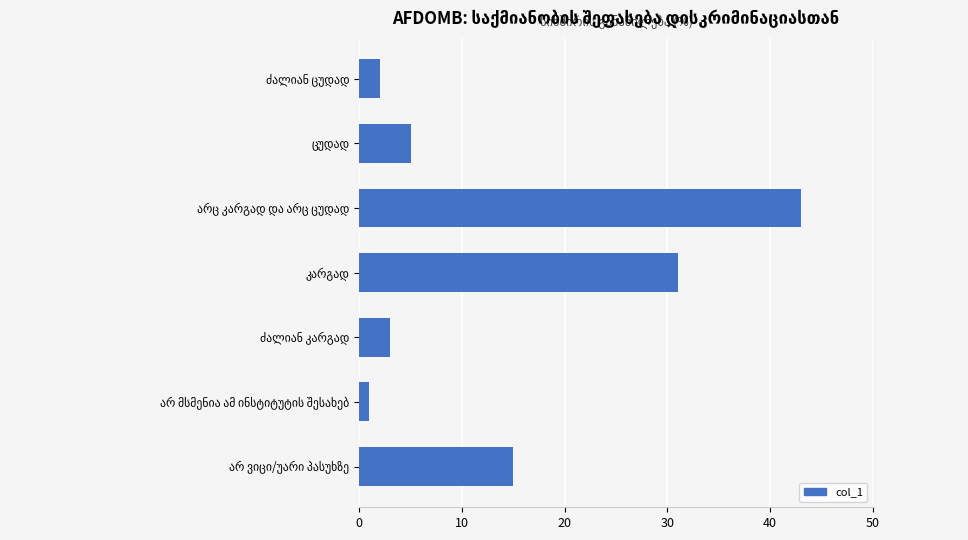

What is the smallest value displayed?

1